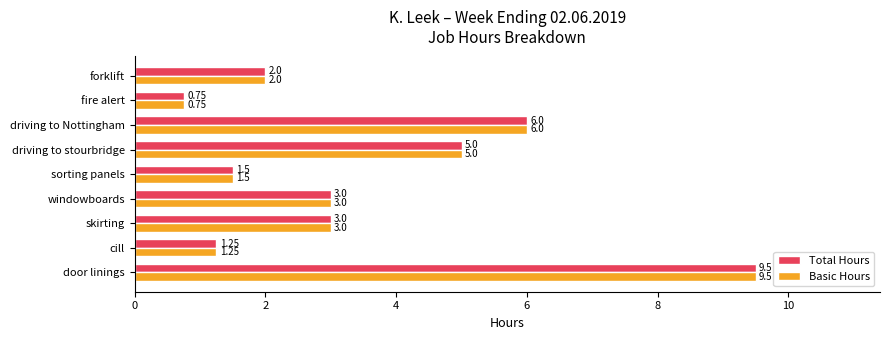

What are all the series names shown in the legend?

Total Hours, Basic Hours